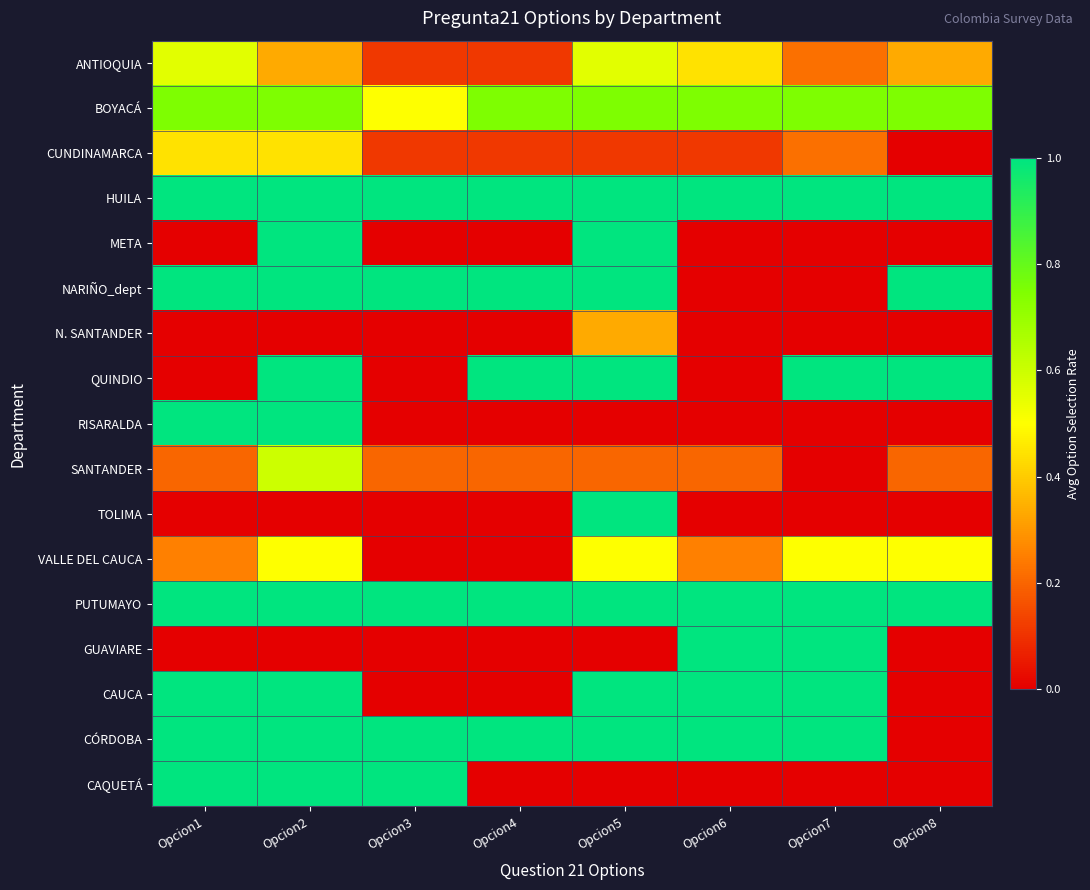

List the series in order of their peak value, highest first.

HUILA, META, NARIÑO_dept, QUINDIO, RISARALDA, TOLIMA, PUTUMAYO, GUAVIARE, CAUCA, CÓRDOBA, CAQUETÁ, BOYACÁ, SANTANDER, ANTIOQUIA, VALLE DEL CAUCA, CUNDINAMARCA, N. SANTANDER